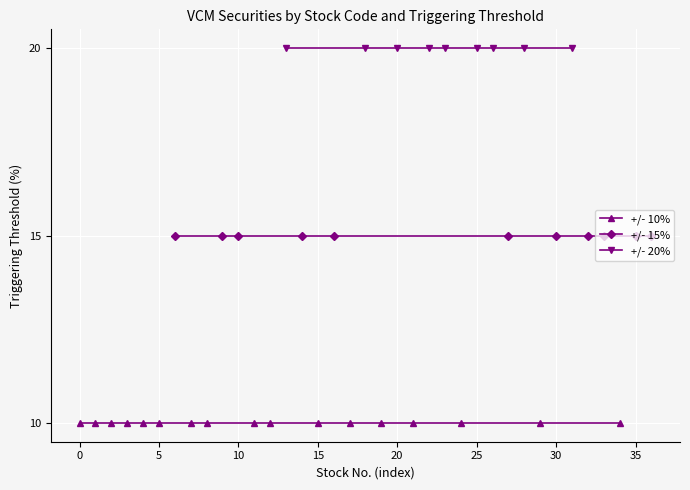

True or false: +/- 10% has a value of 10 at 17.

True